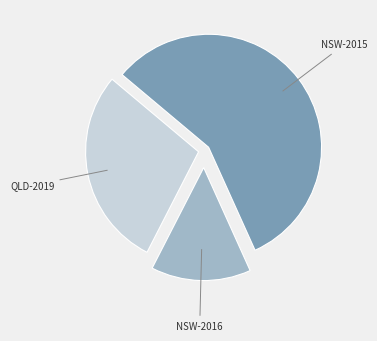

Does any single category account for the majority?

Yes